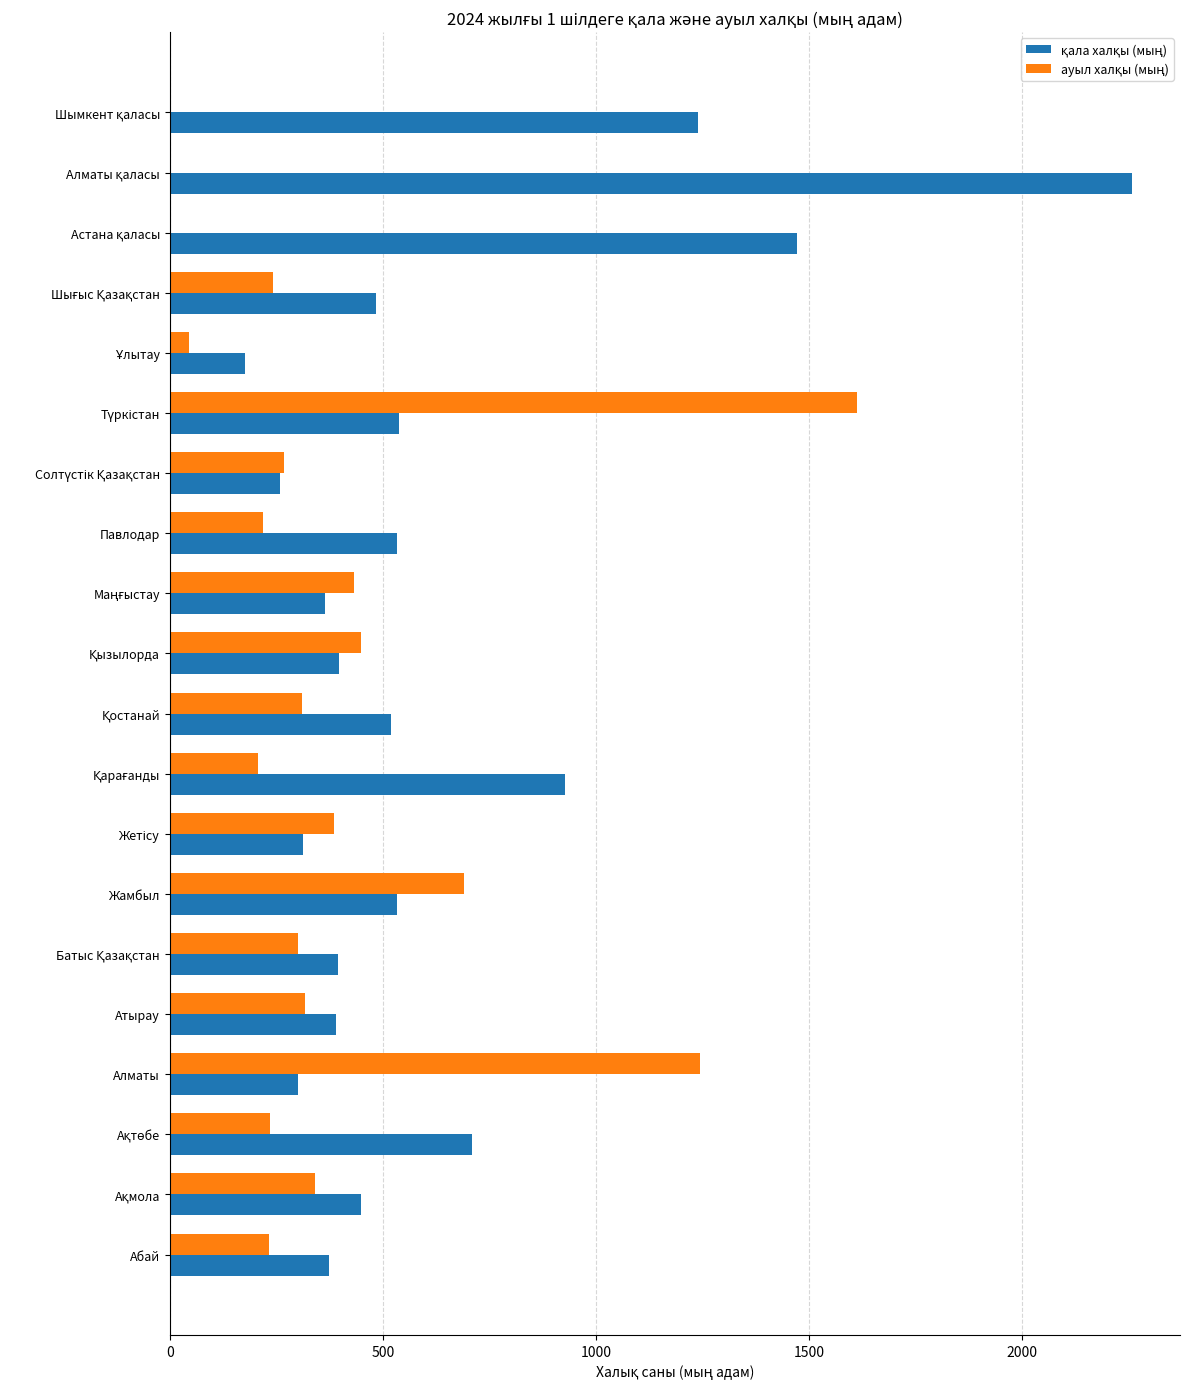

What is the greatest value displayed?

2258.3